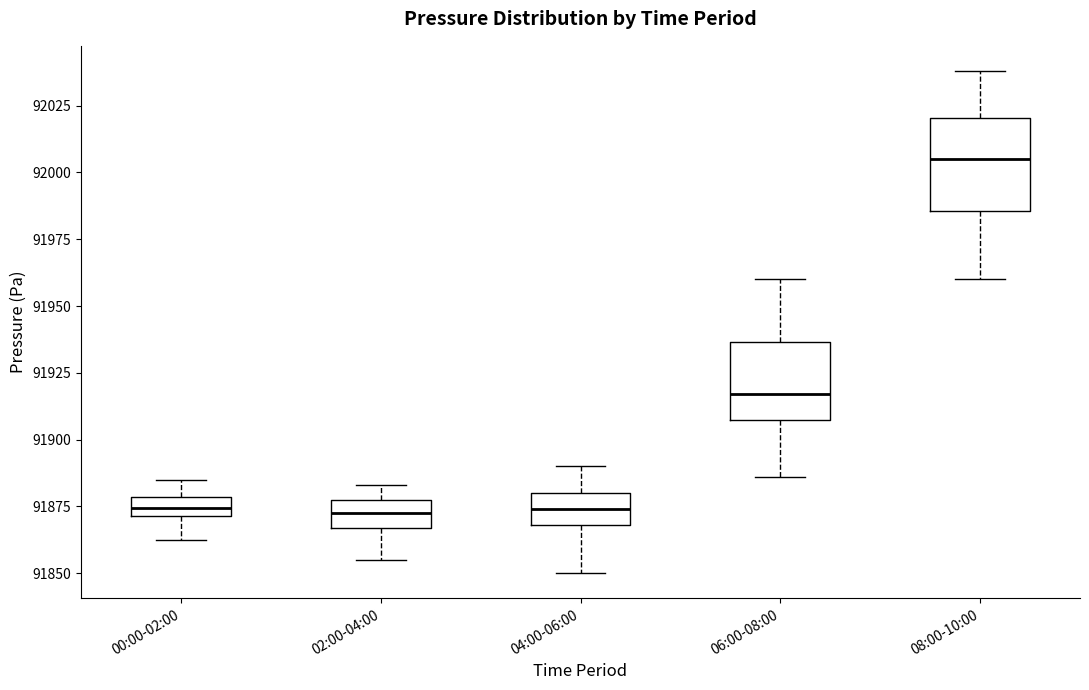

Where does the median line of the box for 04:00-06:00 sit on the y-axis? The values are not printed on the chart, so give them approximately, as read against the axis.

91875